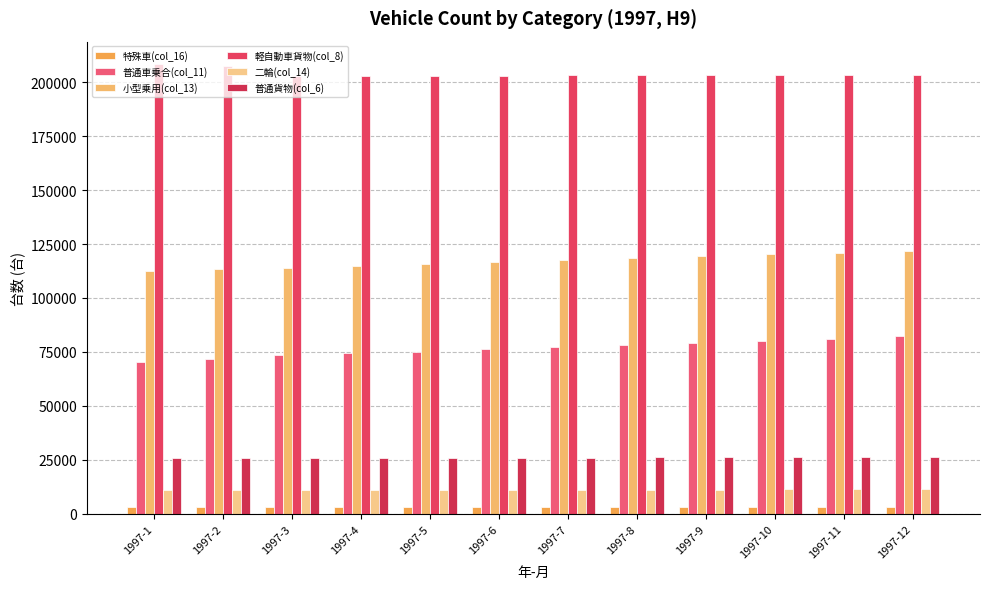

The value of 小型乗用(col_13) at 1997-10 is 51182. True or false?

False